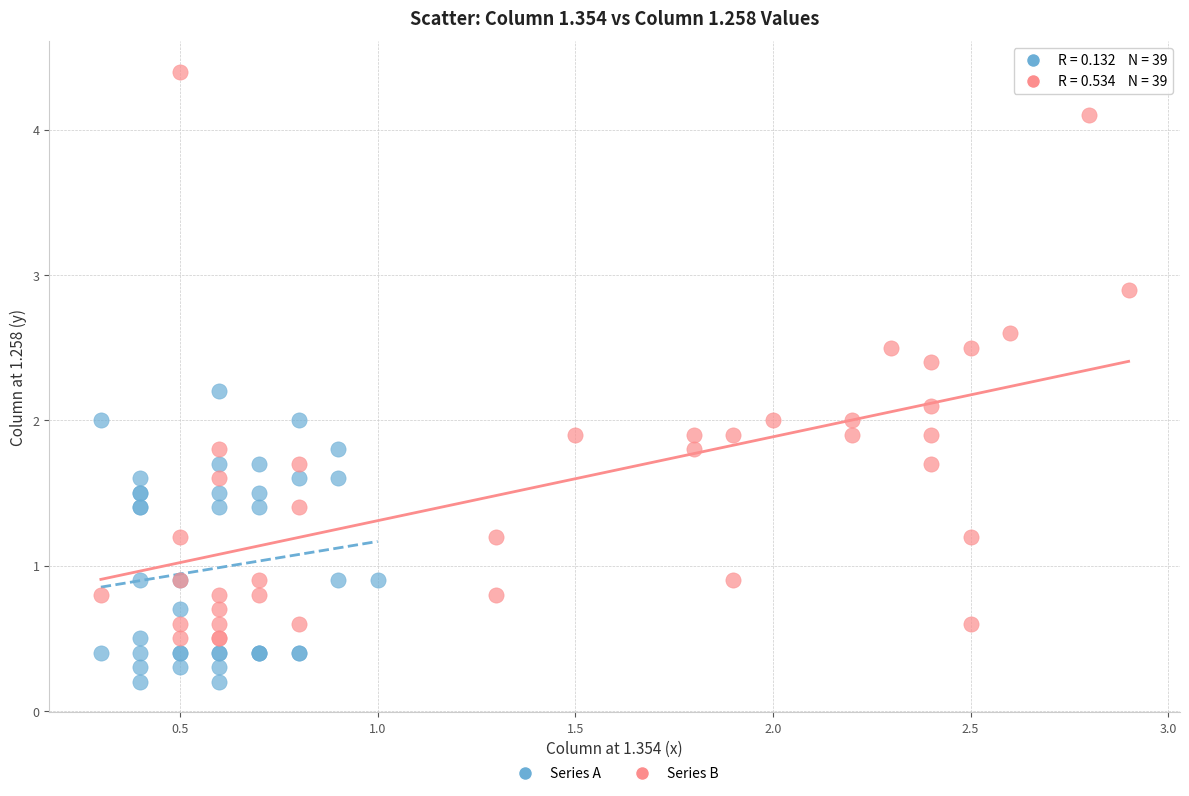

Which series has the widest spread of Y values?

Series B